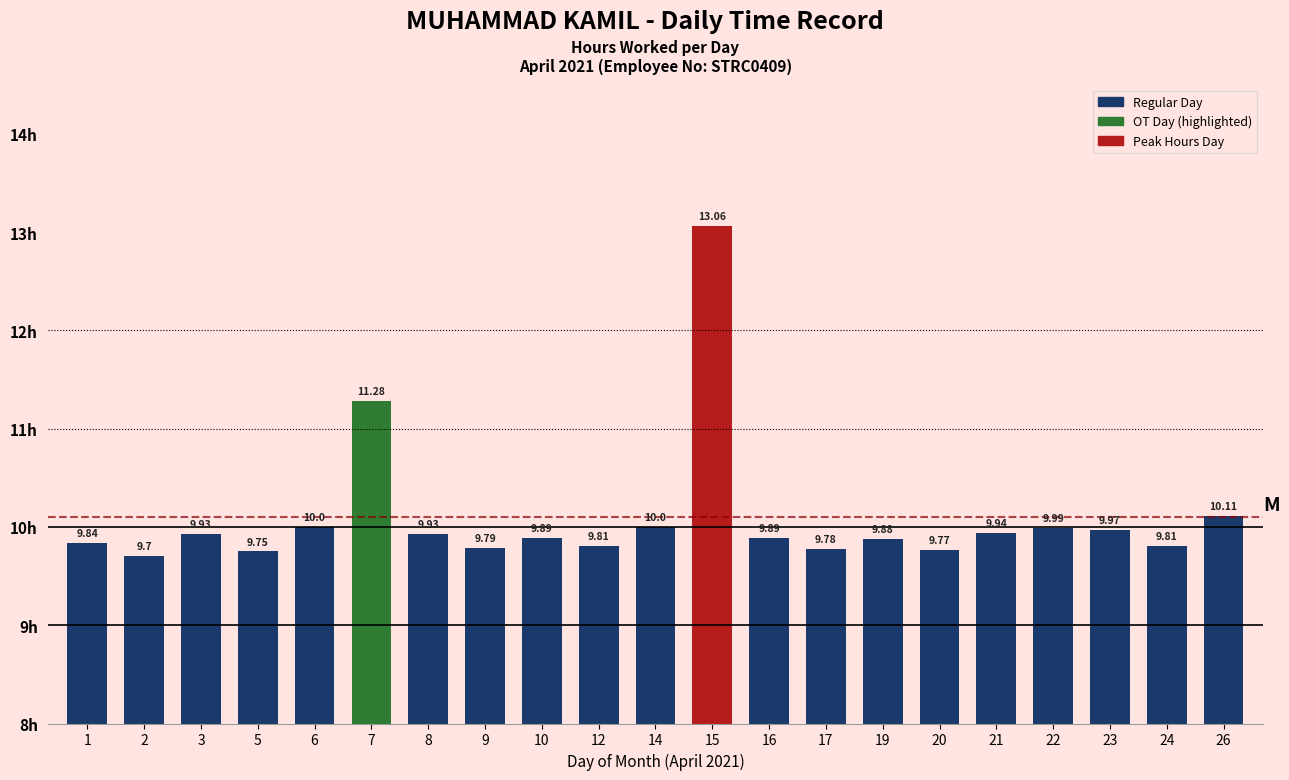

What is the sum of all values?

212.1